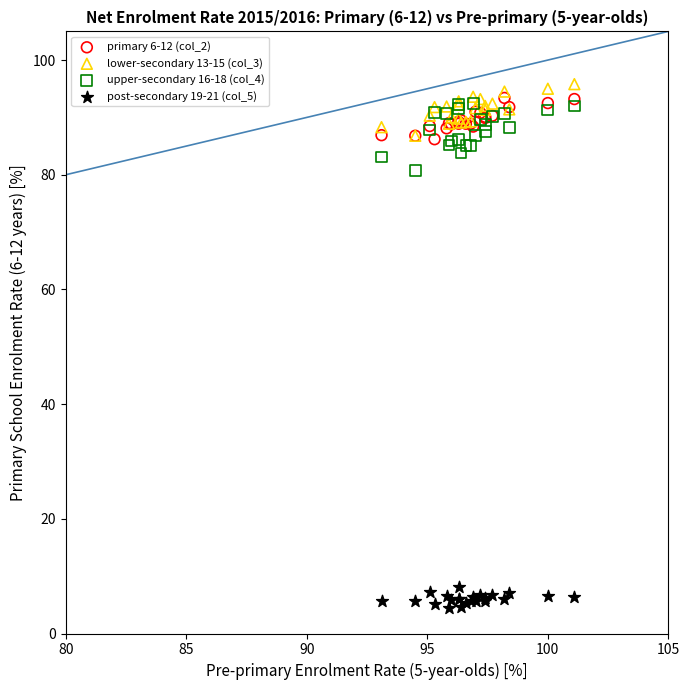

Which series contains the lowest Y value?

post-secondary 19-21 (col_5)